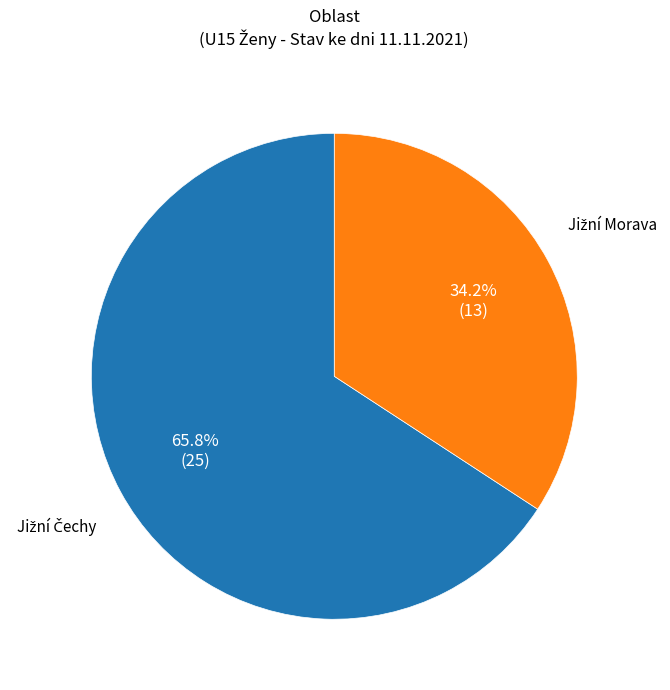

To the nearest percent, what is the difference between the largest and smallest slice percentages?

32%